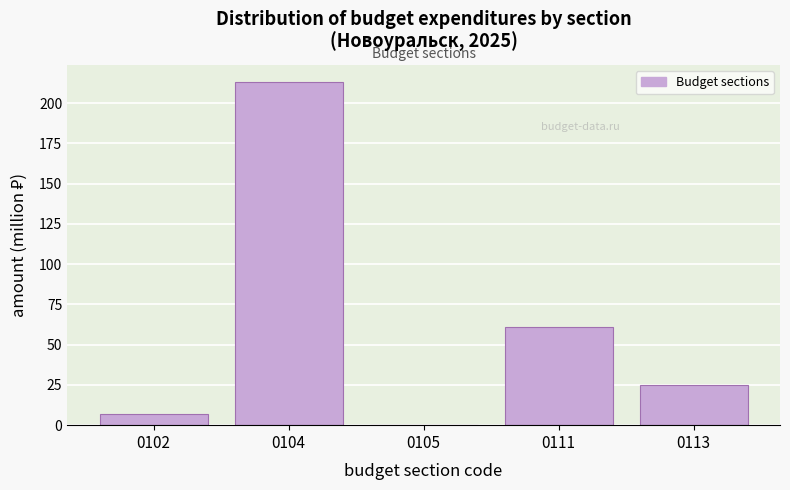

What is the change in value from 0102 to 0111?

+54.0